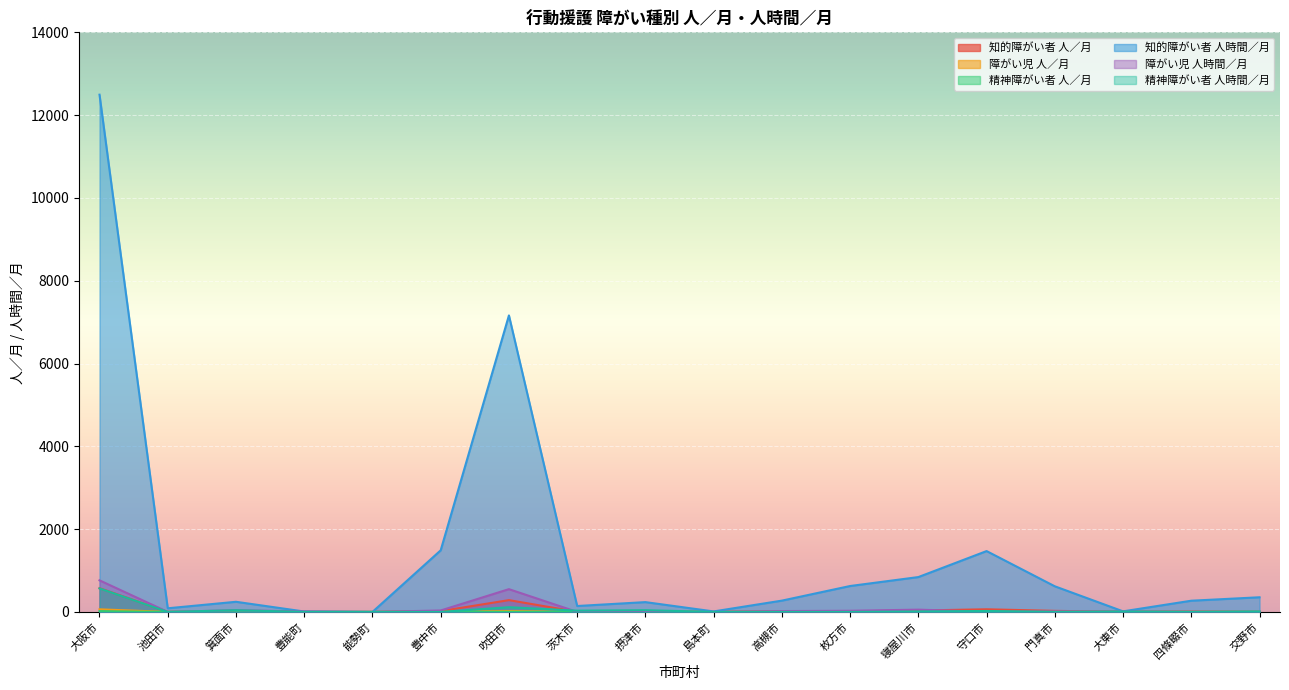

What is the highest value of the 精神障がい者 人時間／月 series?

568